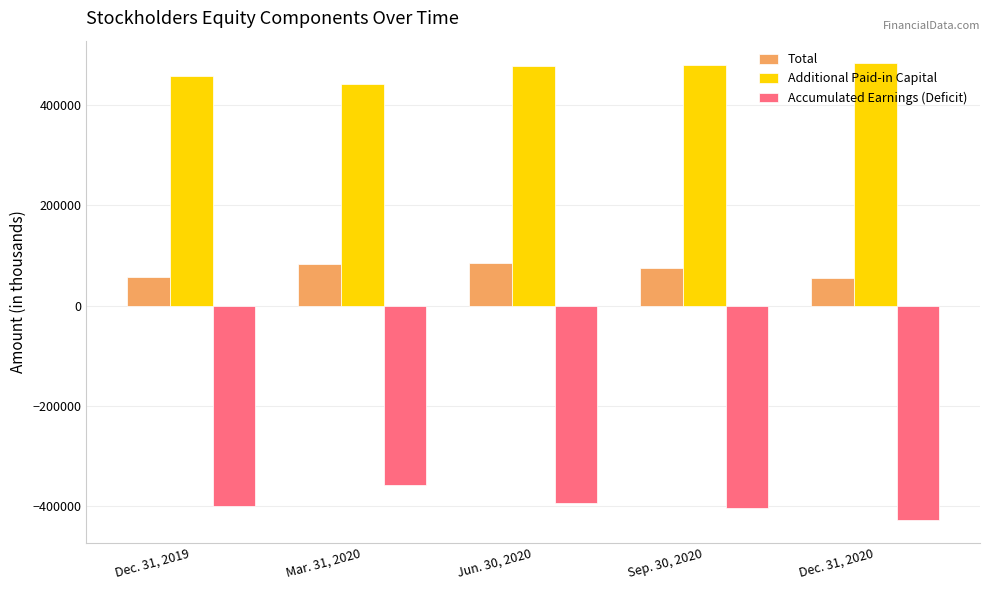

How many bars are there in total?

15